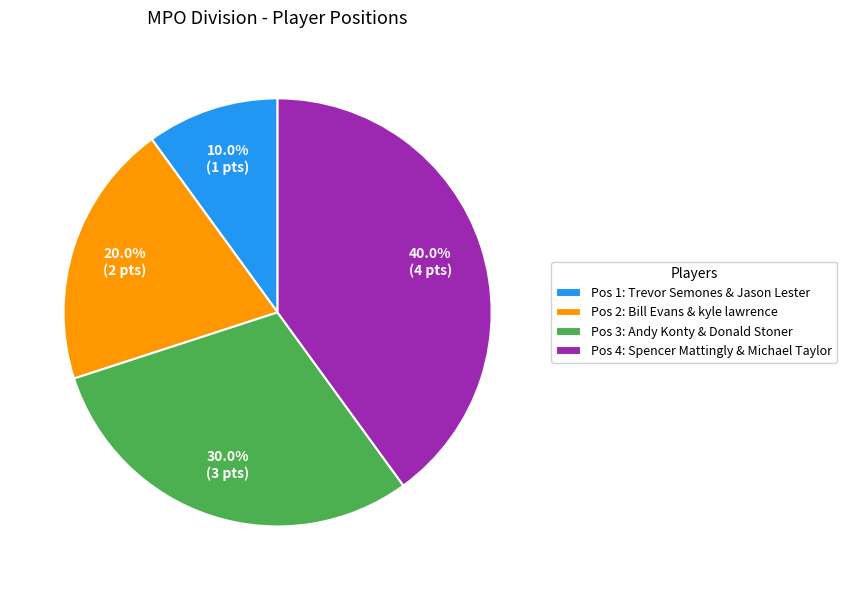

Which category has the biggest portion of the pie?

Pos 4: Spencer Mattingly & Michael Taylor